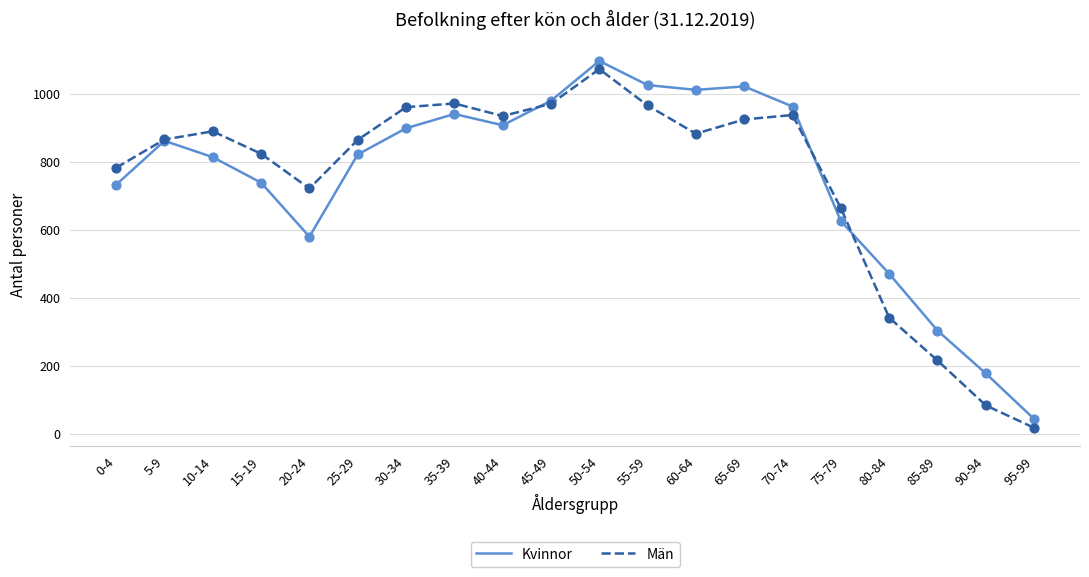

Is the value of Kvinnor at 30-34 greater than the value of Män at 20-24?

Yes